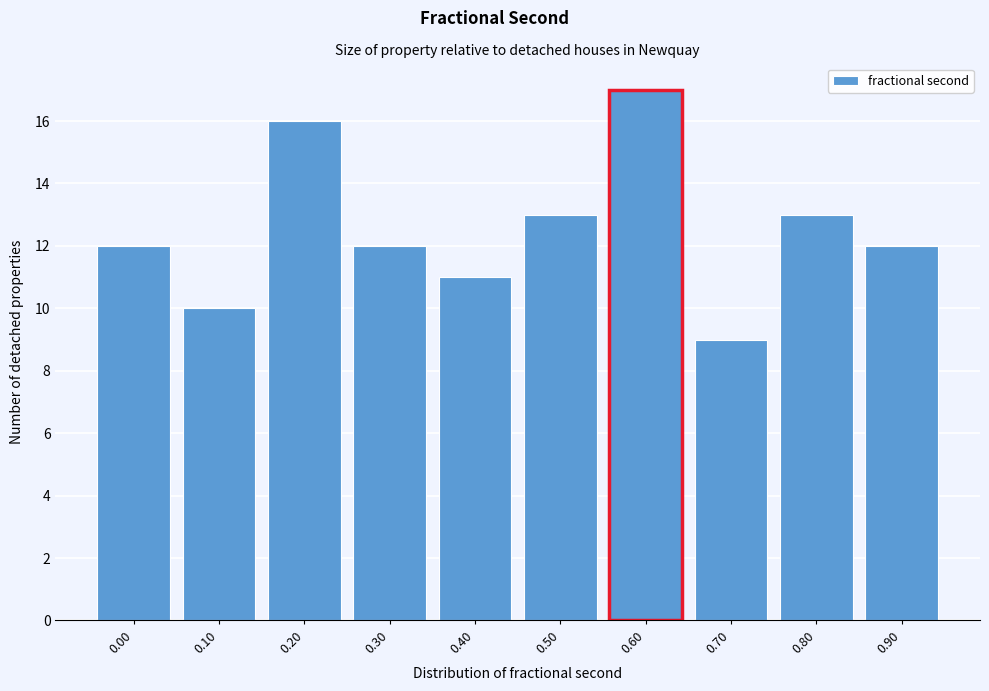

Reading left to right, transcribe all the data shown in this chart.

12	10	16	12	11	13	17	9	13	12